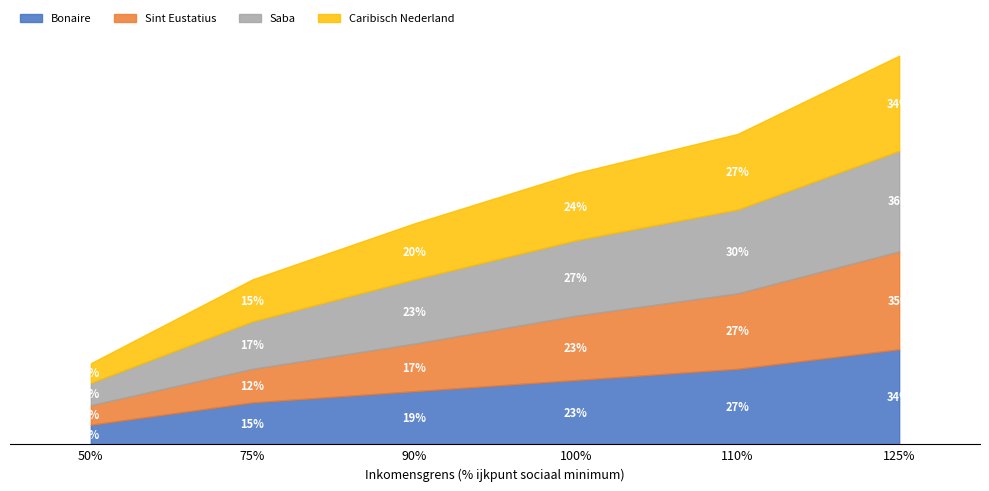

Reading right to left, list all the values displayed in this chart.

Bonaire: 125%=34	110%=27	100%=23	90%=19	75%=15	50%=7
Sint Eustatius: 125%=35	110%=27	100%=23	90%=17	75%=12	50%=7
Saba: 125%=36	110%=30	100%=27	90%=23	75%=17	50%=8
Caribisch Nederland: 125%=34	110%=27	100%=24	90%=20	75%=15	50%=7